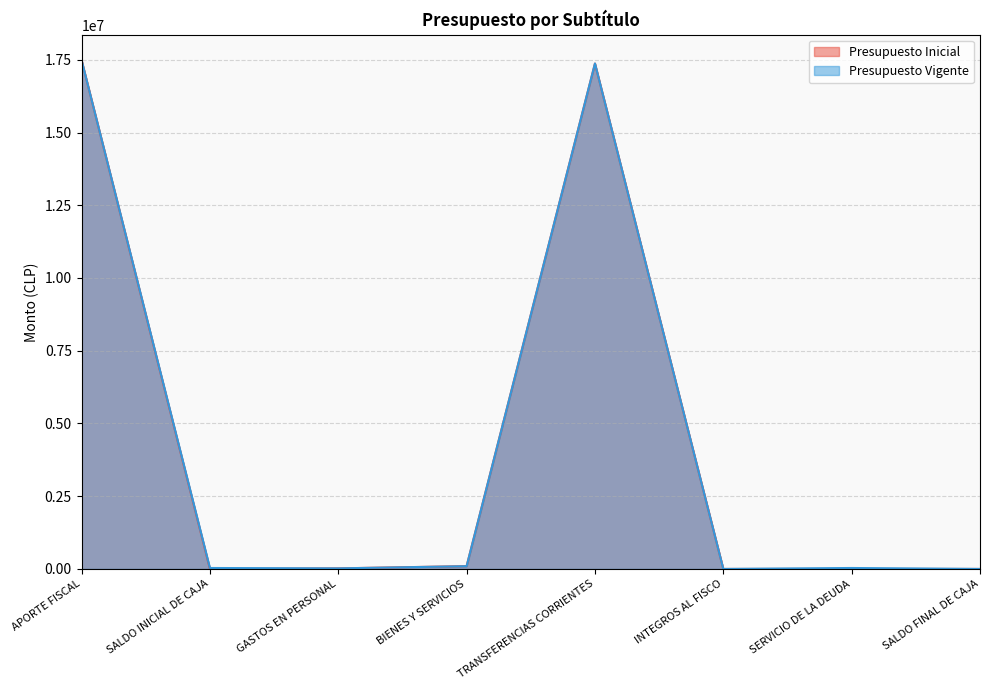

Count the number of categories in the chart.

8